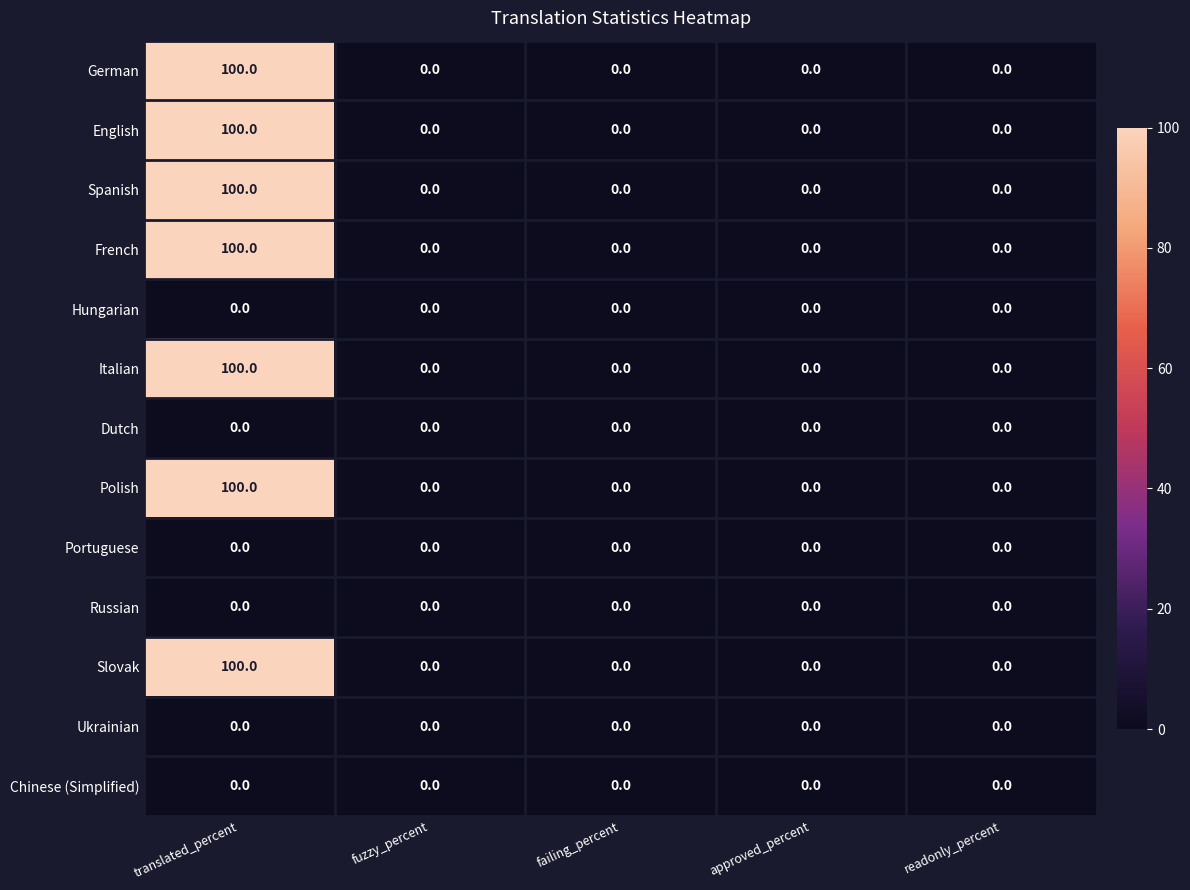

Which category has the highest value in the French series?

translated_percent